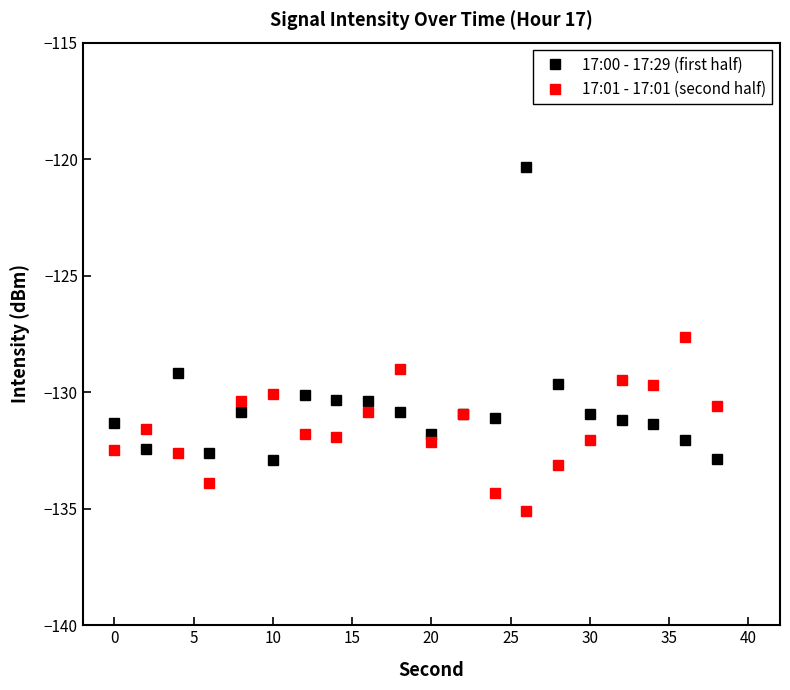

Which series has the largest range (max minus min)?

17:00 - 17:29 (first half)